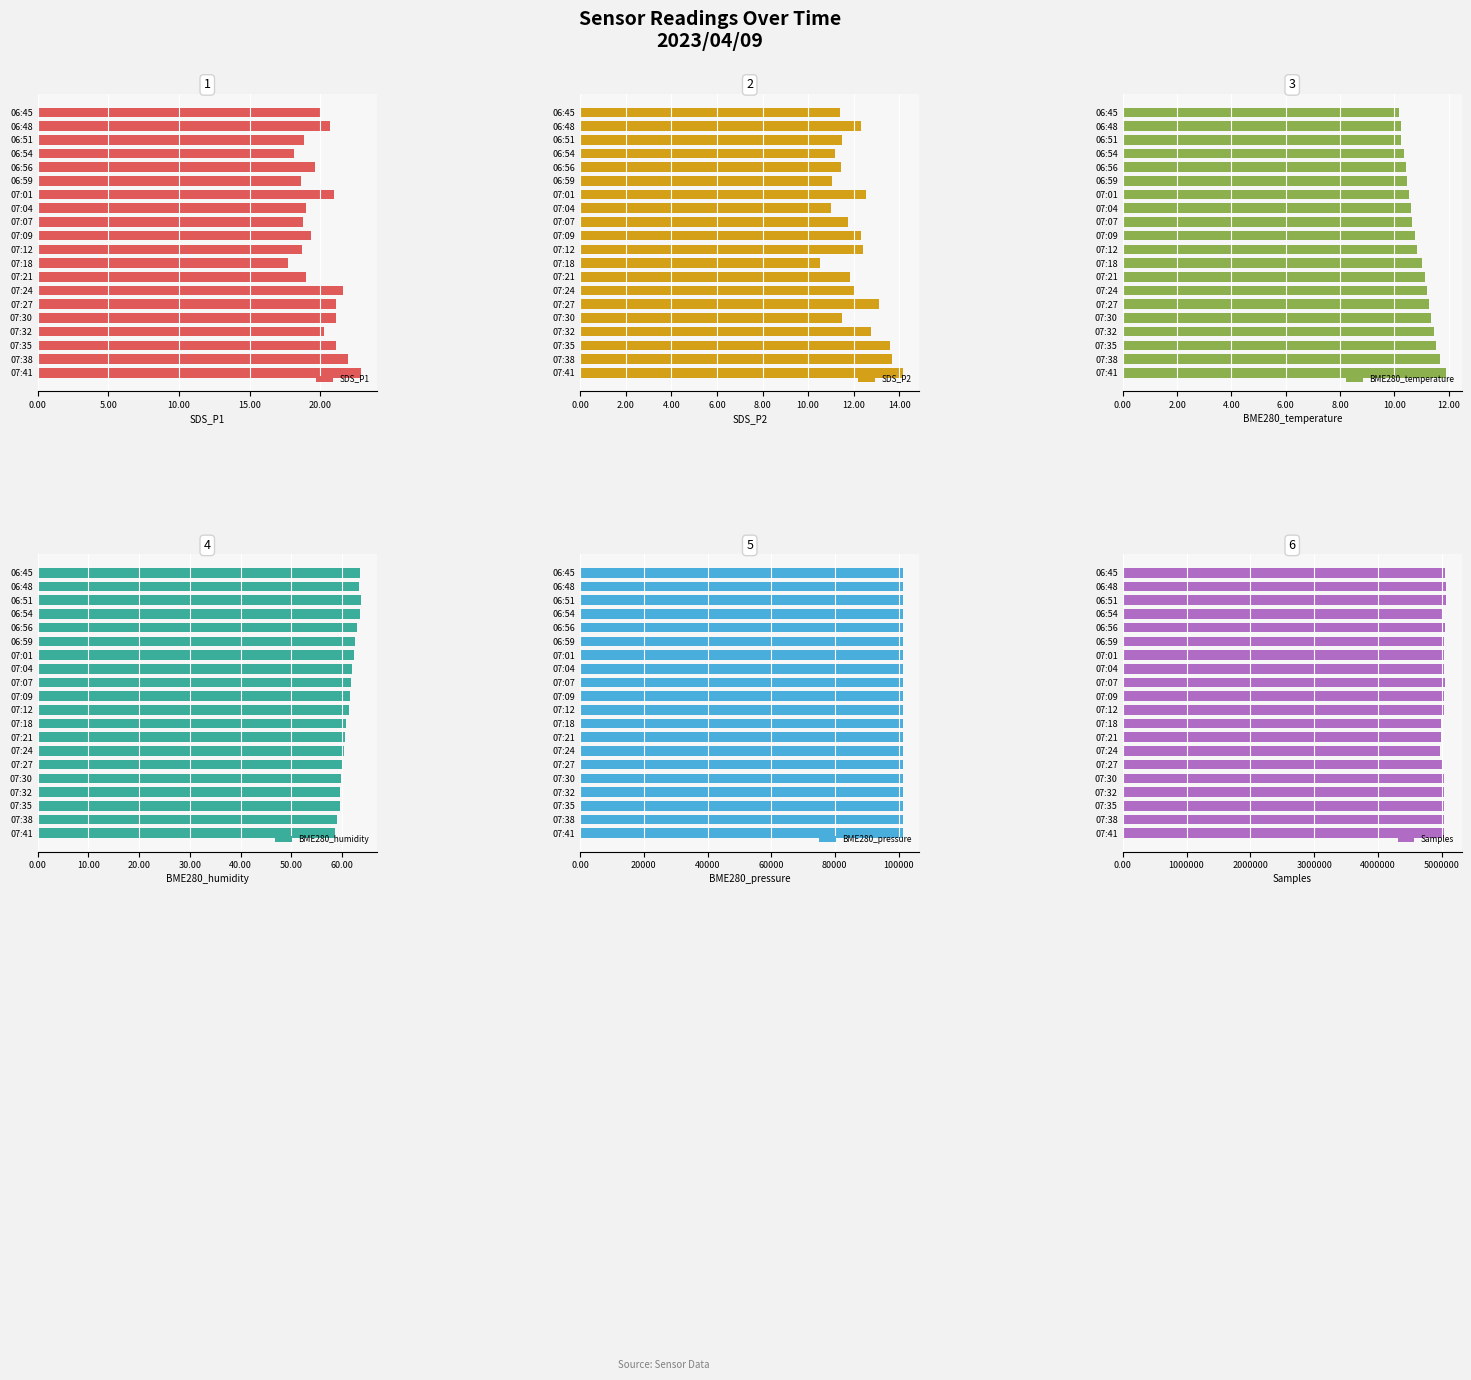

Which category has the highest value in the SDS_P1 series?

07:41